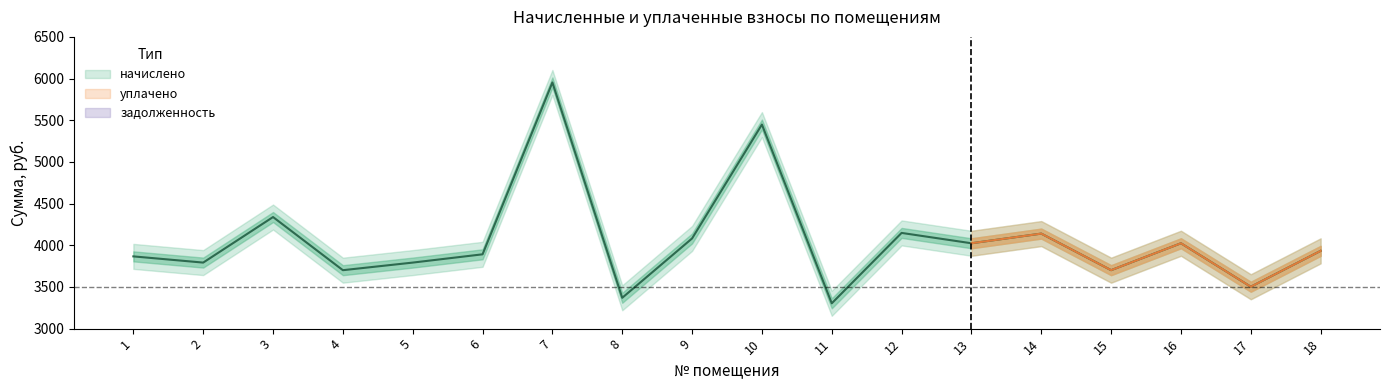

Where is уплачено nearest to the value 4628?

3